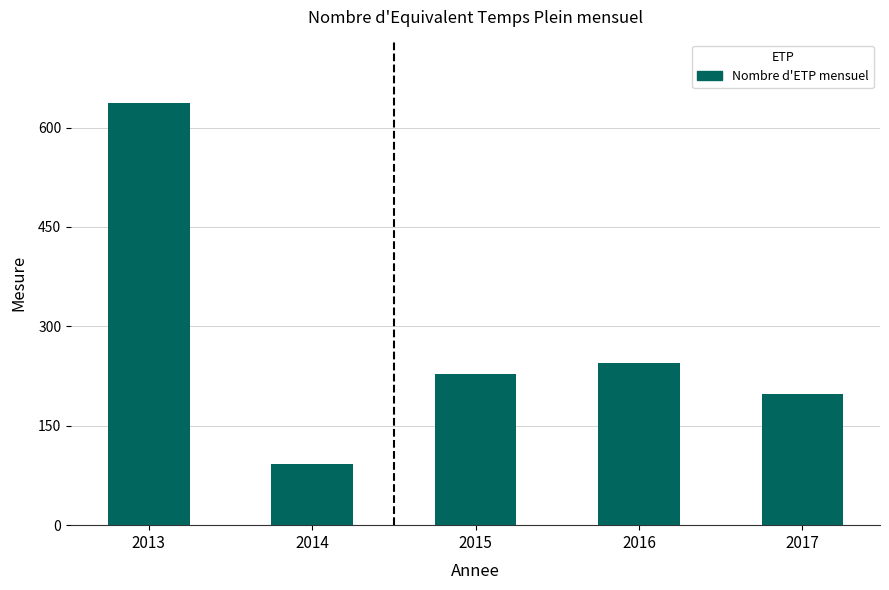

What is the sum of the values at 2014 and 2013?

729